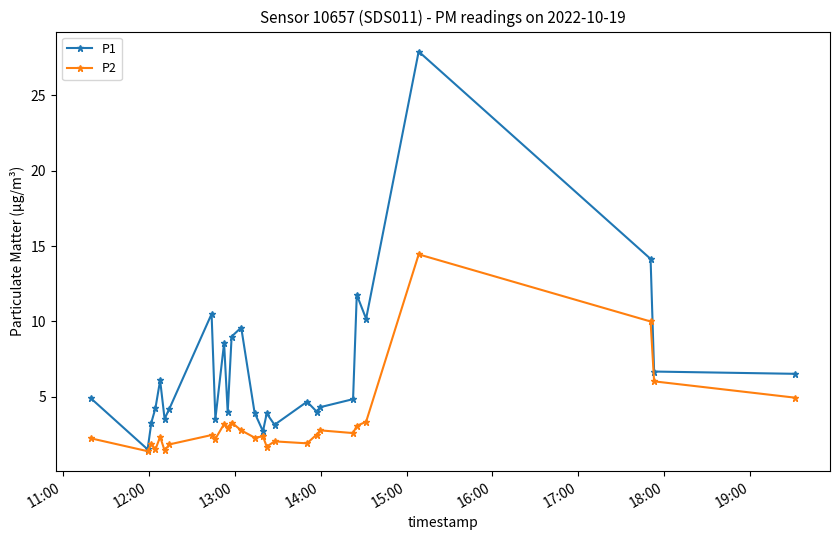

Which series has the largest range (max minus min)?

P1